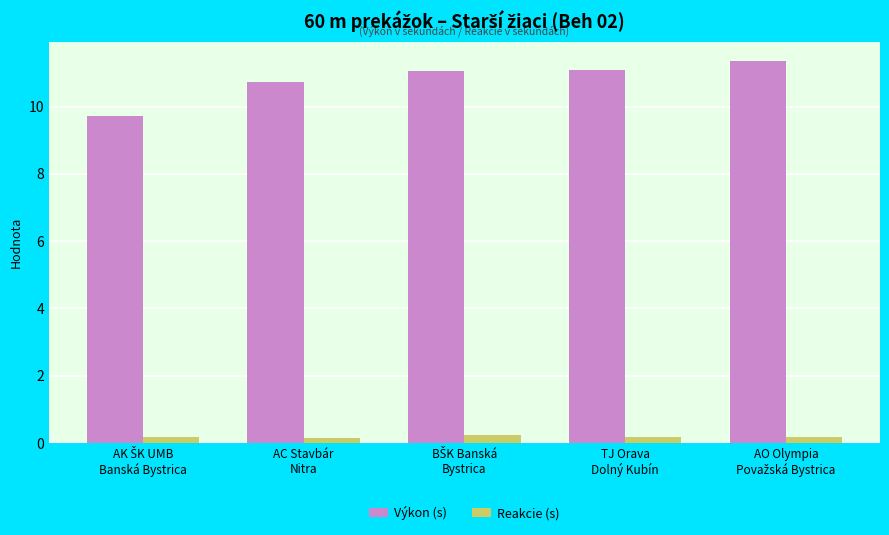

Rank the series by their maximum value, from lowest to highest.

Reakcie (s), Výkon (s)